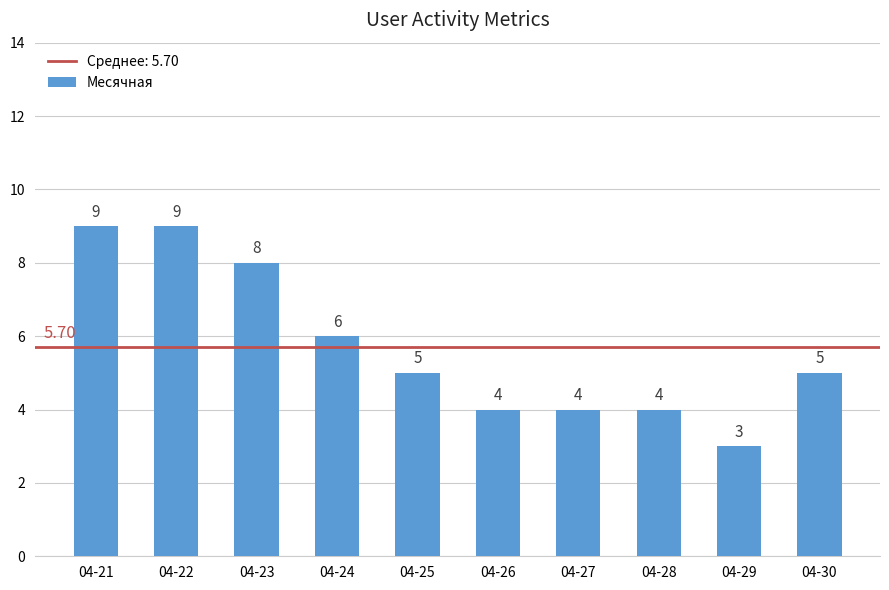

What is the value of the 8th bar from the left?

4